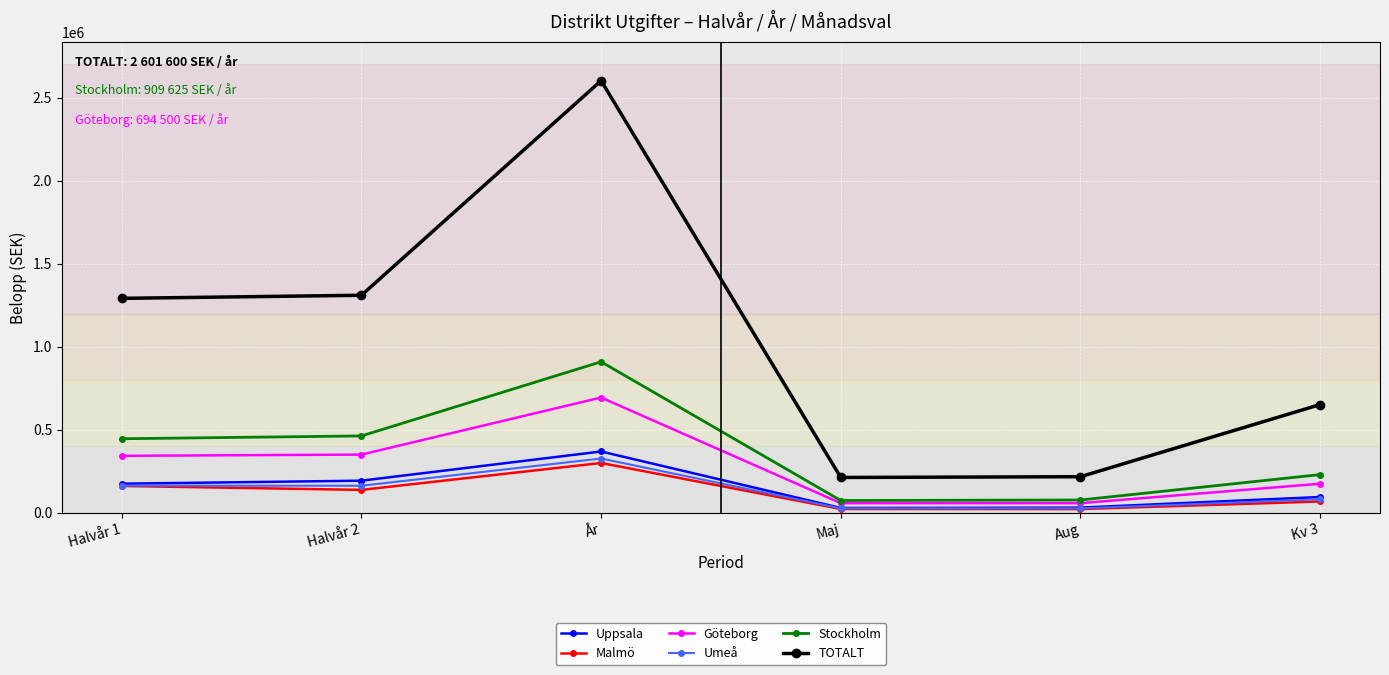

What position from the left is Kv 3?

6